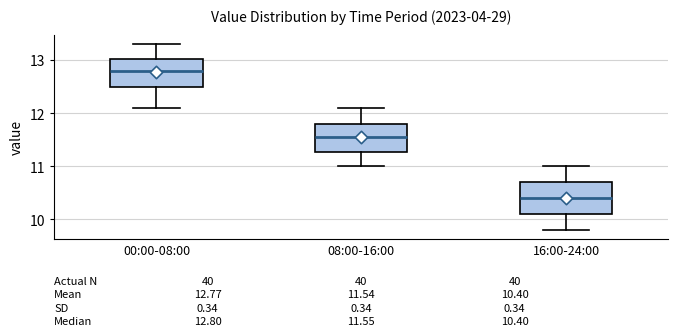

Which box has the highest median line?

00:00-08:00